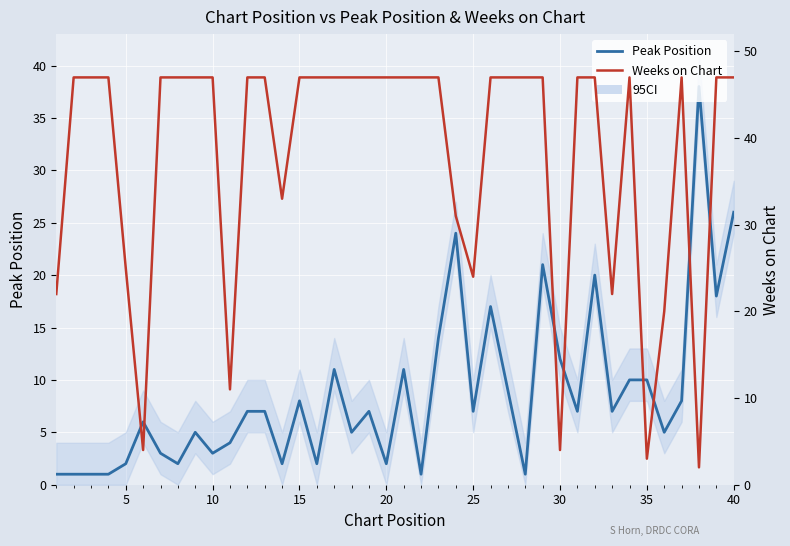

What is the difference between the second highest and second lowest values in the Peak Position series?

25